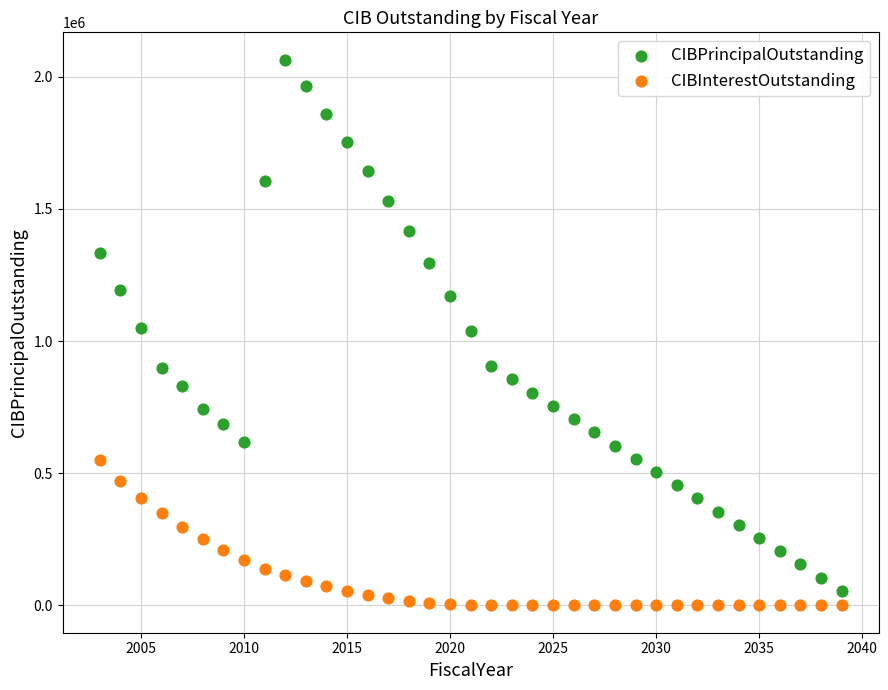

Across all data points, what is the range of X values (max minus min)?

36.0